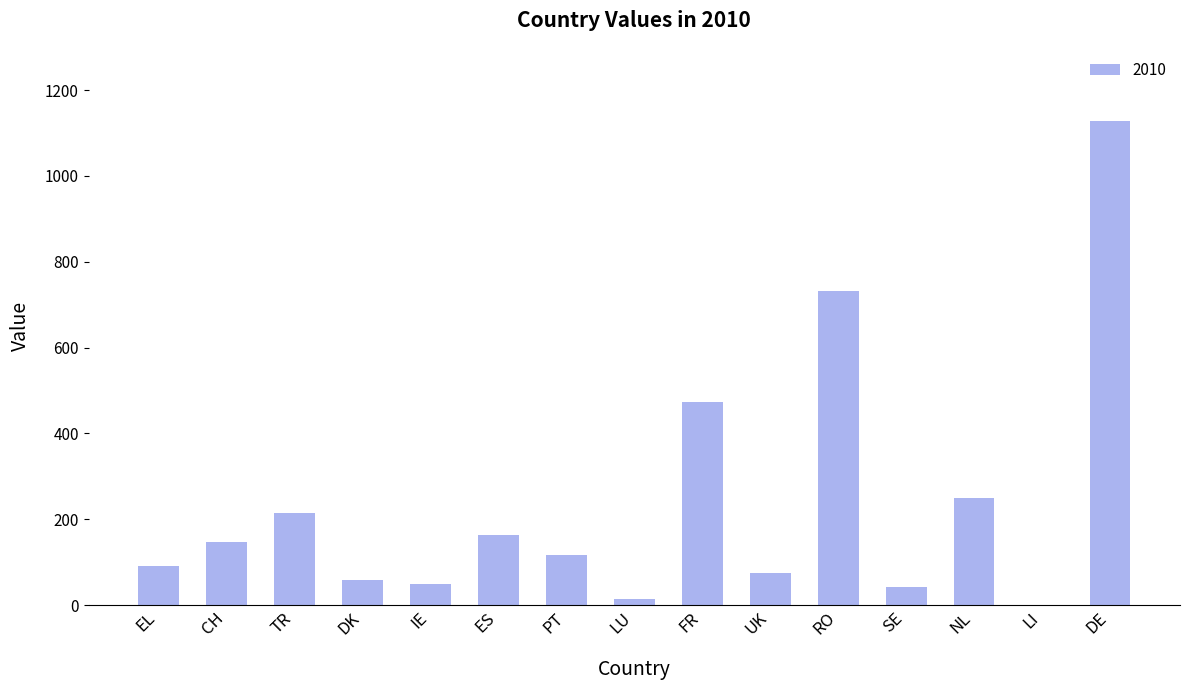

Where is the data nearest to the value 564?

FR